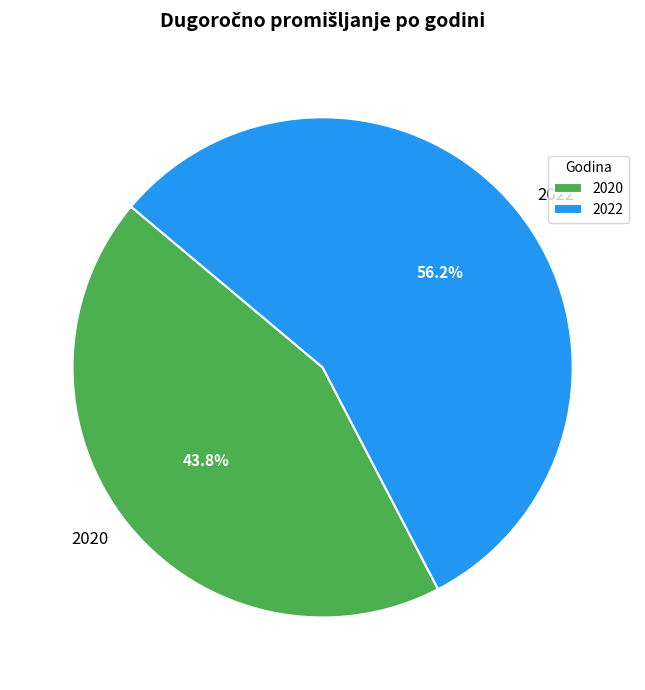

Combined, what portion of the pie is 2020 and 2022?

100.0%